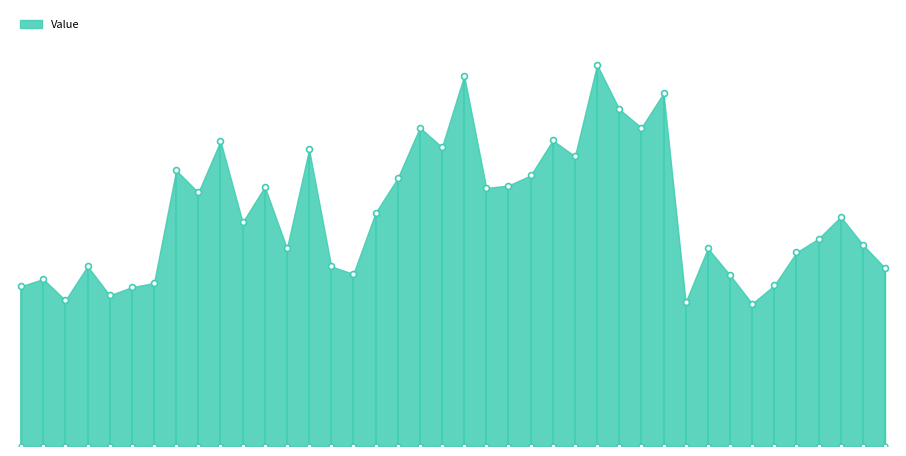

Between BE32 and BE24, which is larger?

BE32